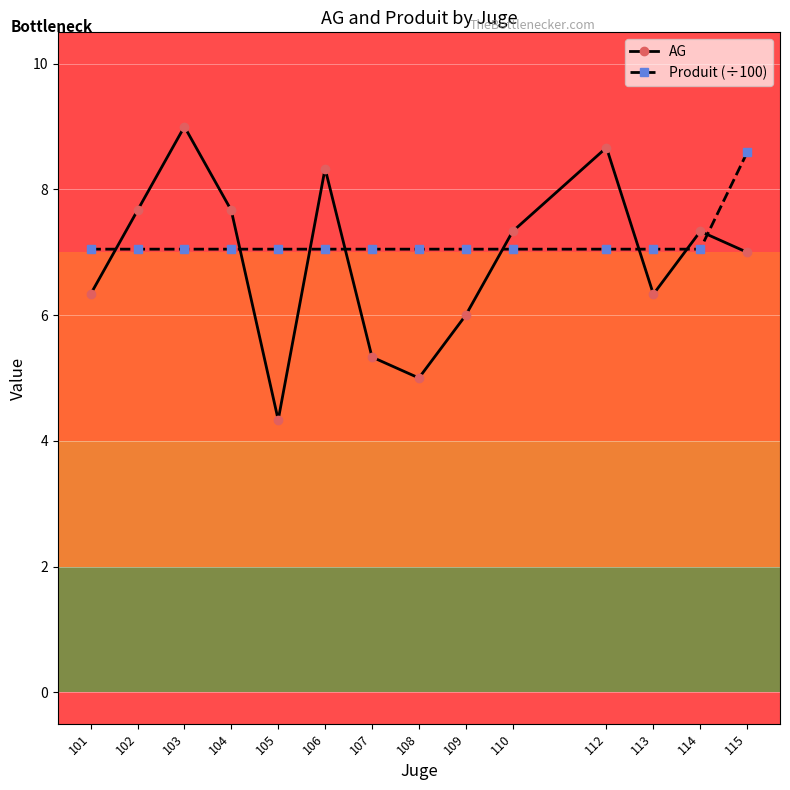

What is the total value across all series at 101?

13.4